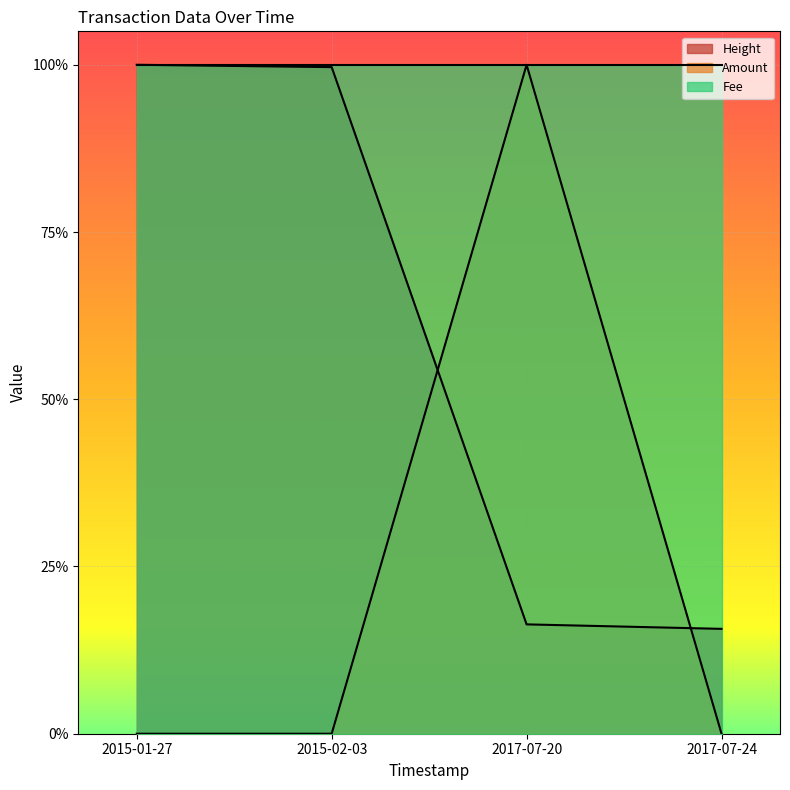

Which series has the largest total across all categories?

Height